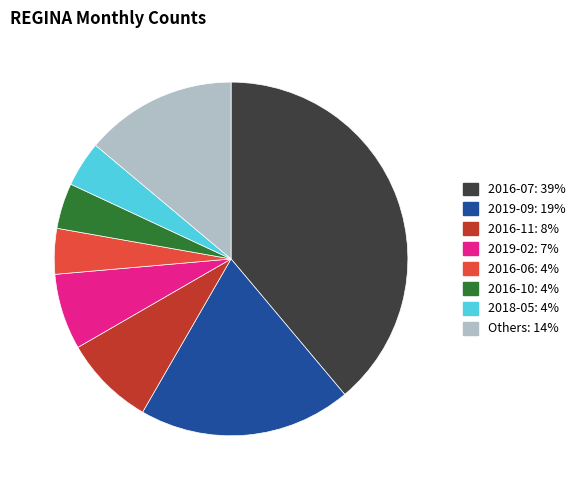

Does any single category account for the majority?

No